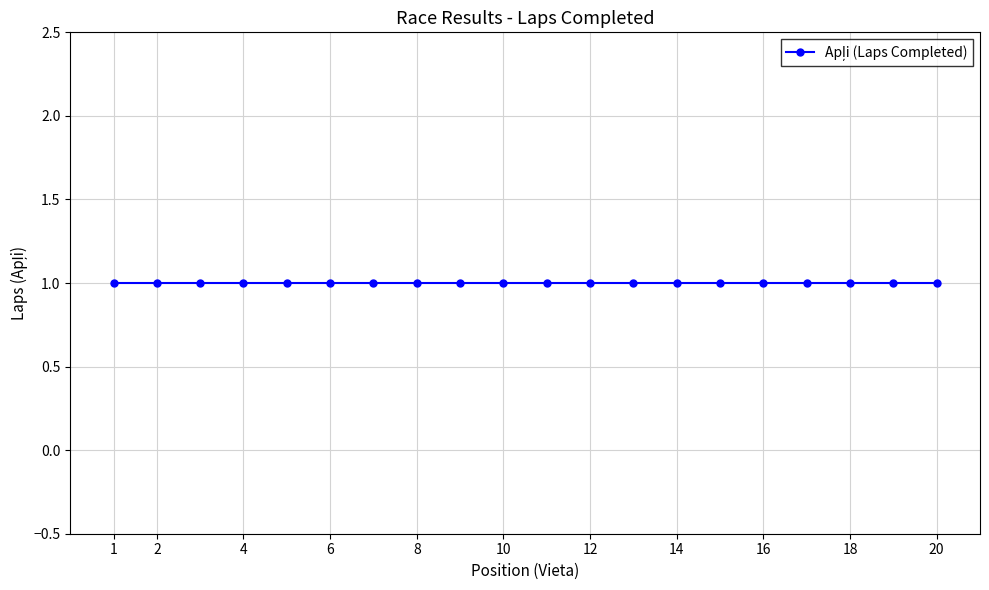

What is the value of the Vieta point at the 19th from the left?

19